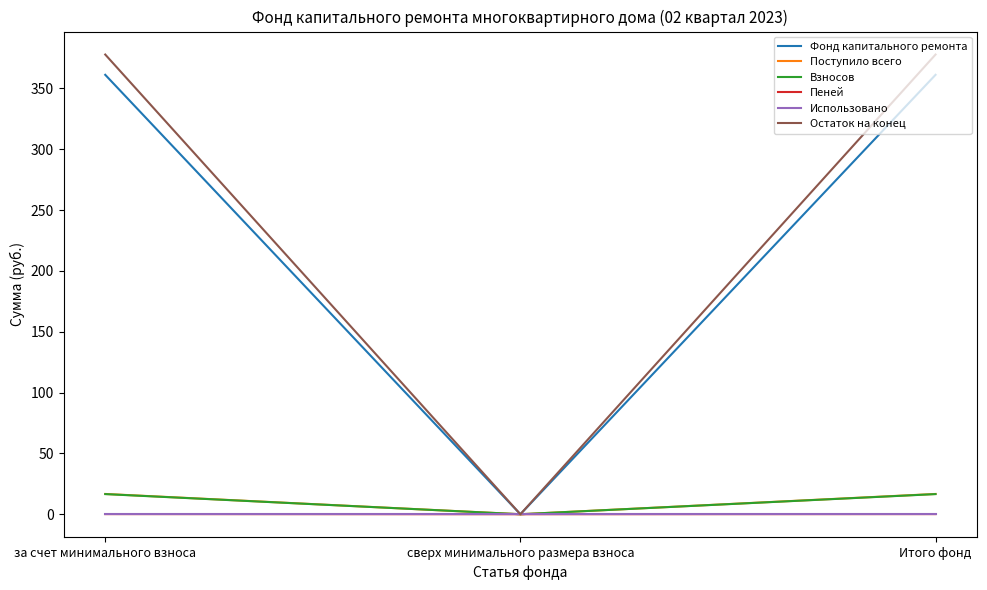

Does the chart have visible grid lines?

No